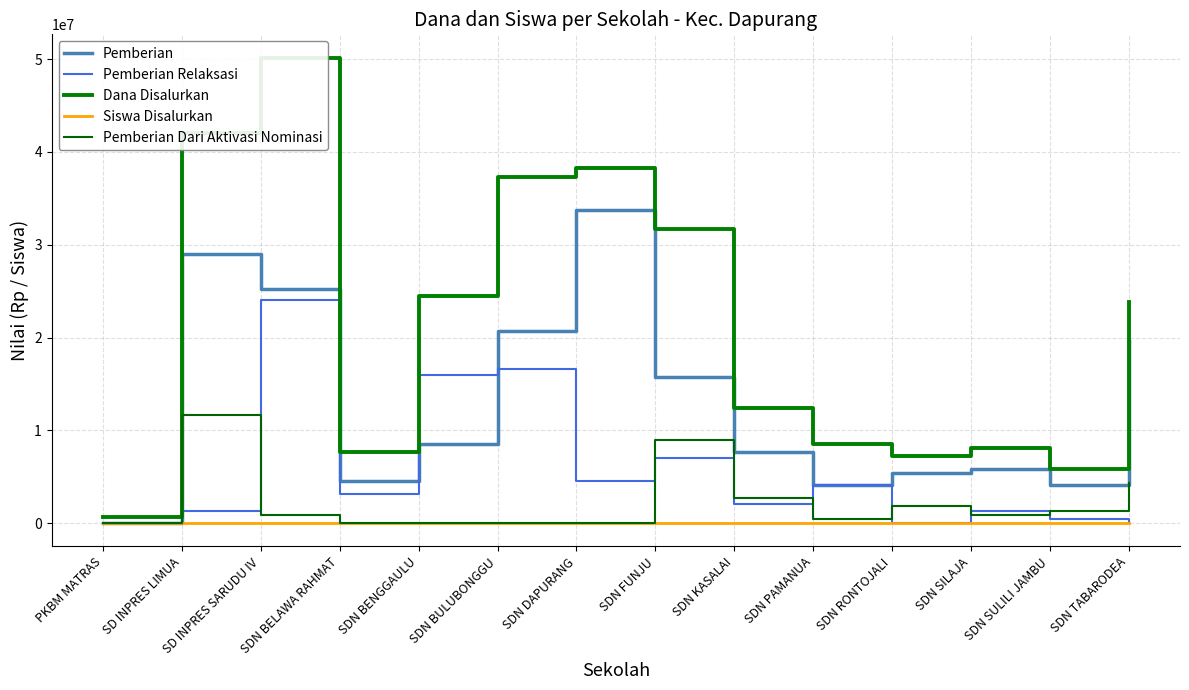

The value of Pemberian at SDN TABARODEA is 8177898. True or false?

False